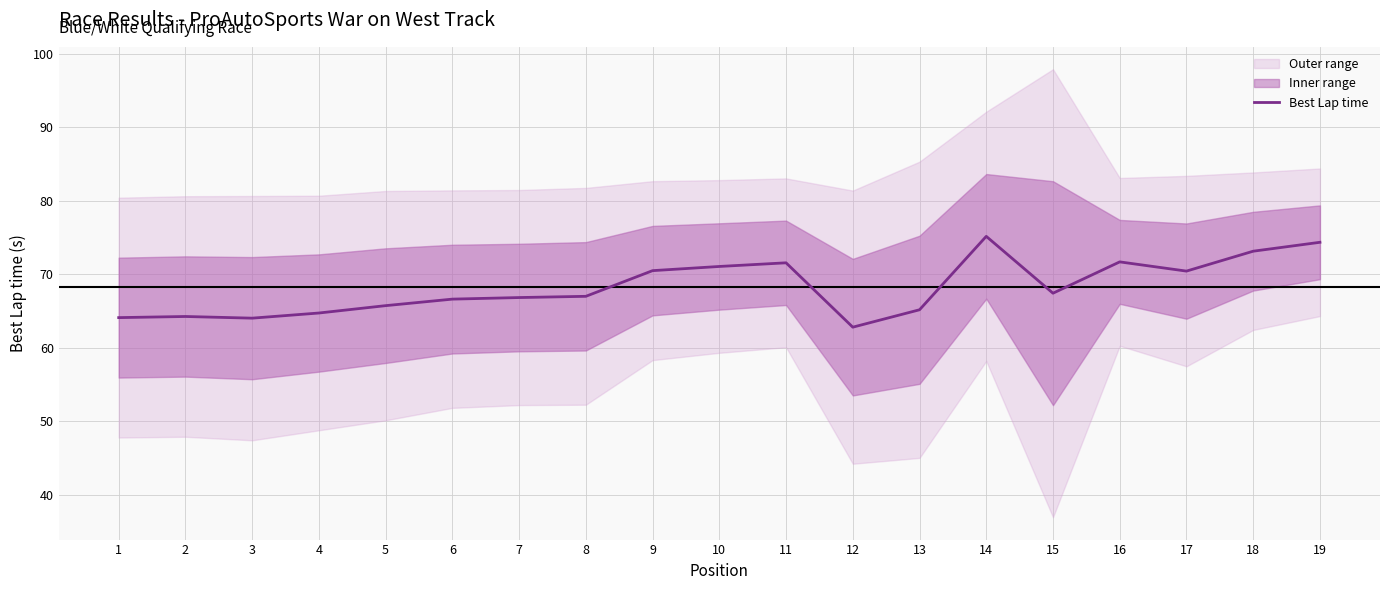

Approximately how many times larger is the value at 8 compared to 19?

0.9